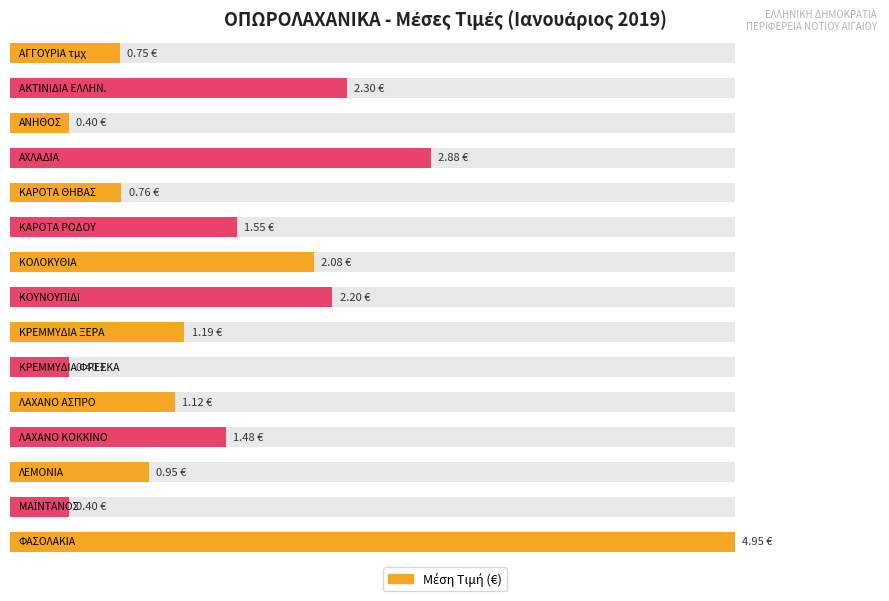

Between ΦΑΣΟΛΑΚΙΑ and ΜΑΪΝΤΑΝΟΣ, which is larger?

ΦΑΣΟΛΑΚΙΑ